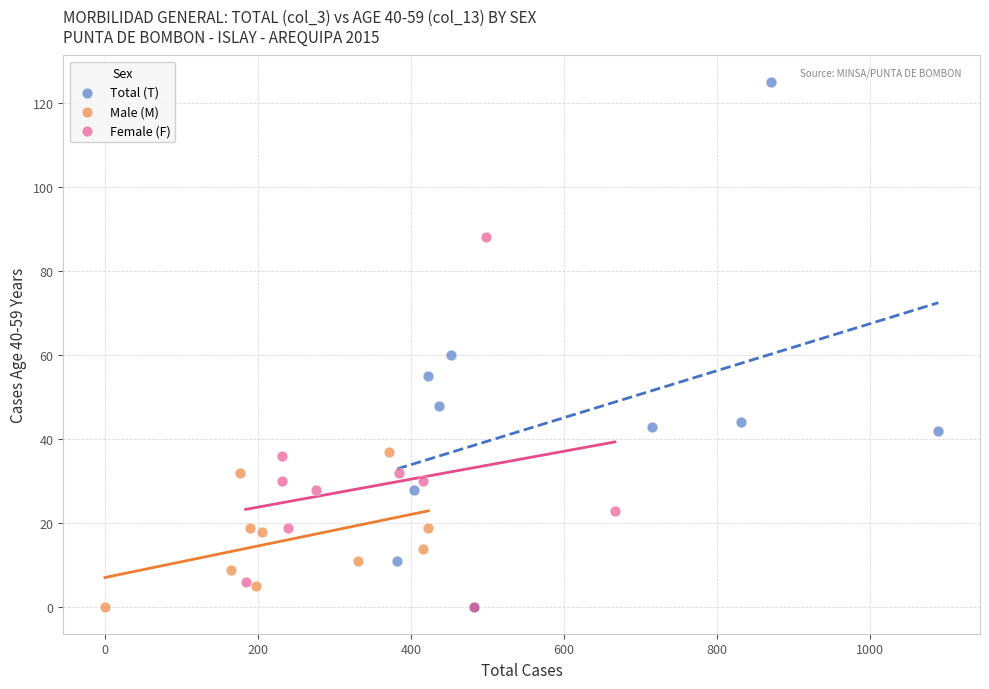

Which series reaches the maximum Y coordinate?

Total (T)